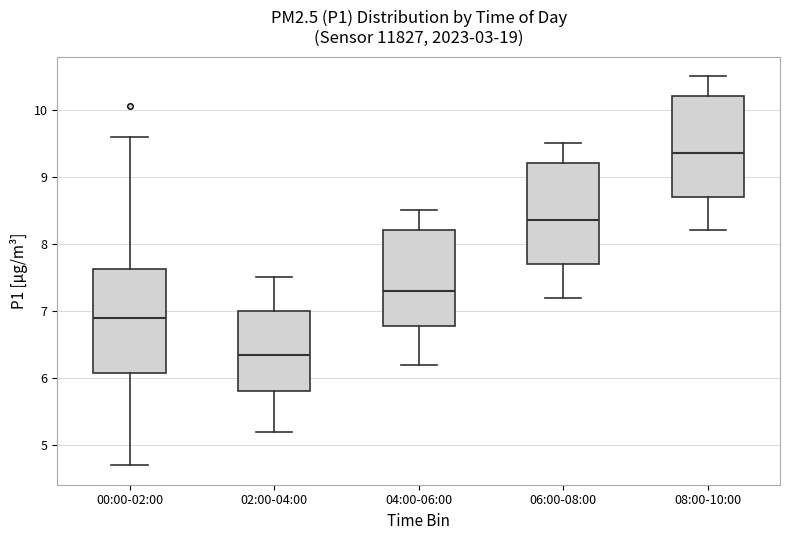

Where does the lower whisker of the box for 00:00-02:00 end on the y-axis? The values are not printed on the chart, so give them approximately, as read against the axis.

4.7